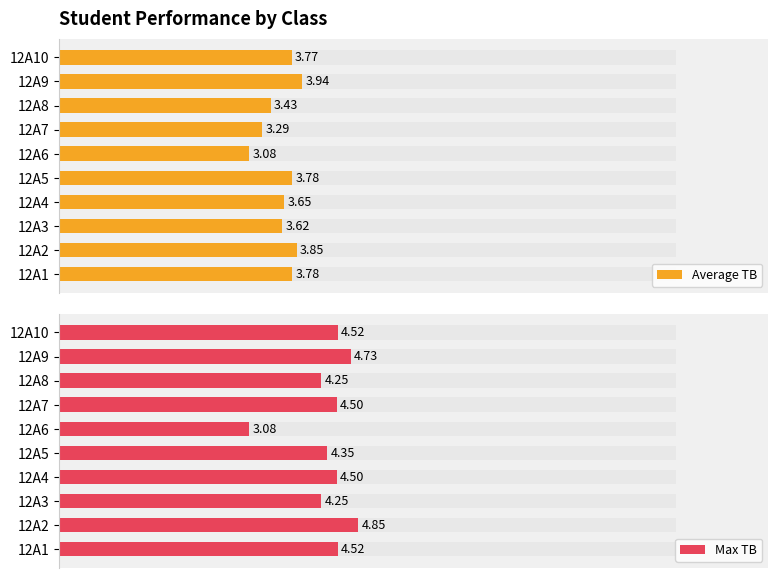

The value of Max TB at 12A9 is 8.3. True or false?

False